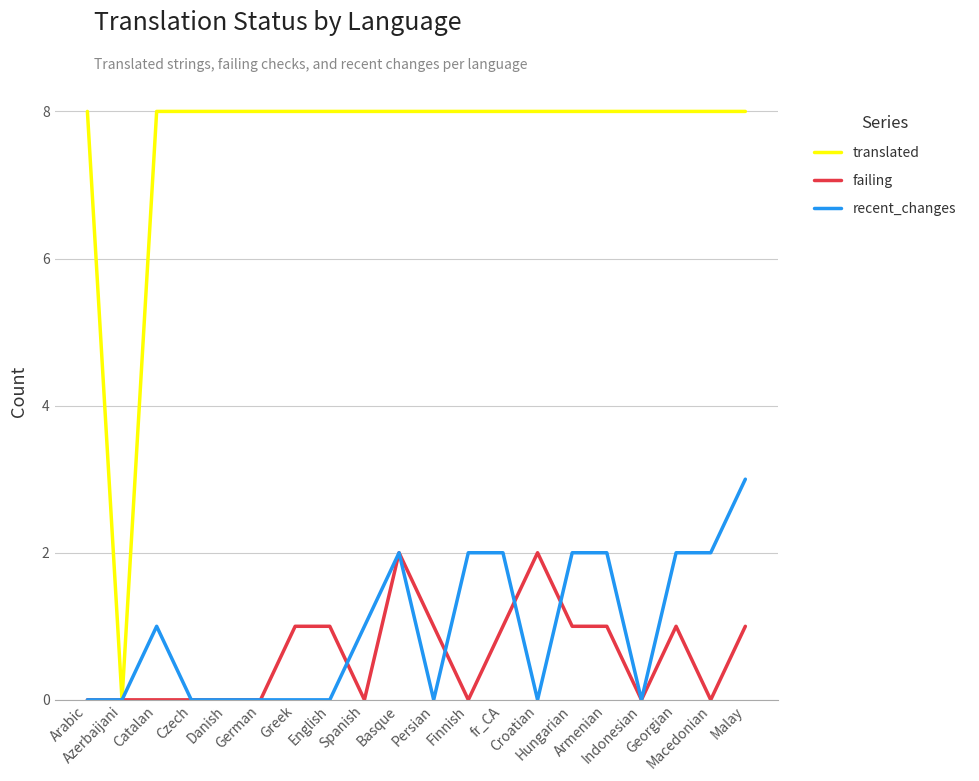

List the series in order of their peak value, highest first.

translated, recent_changes, failing